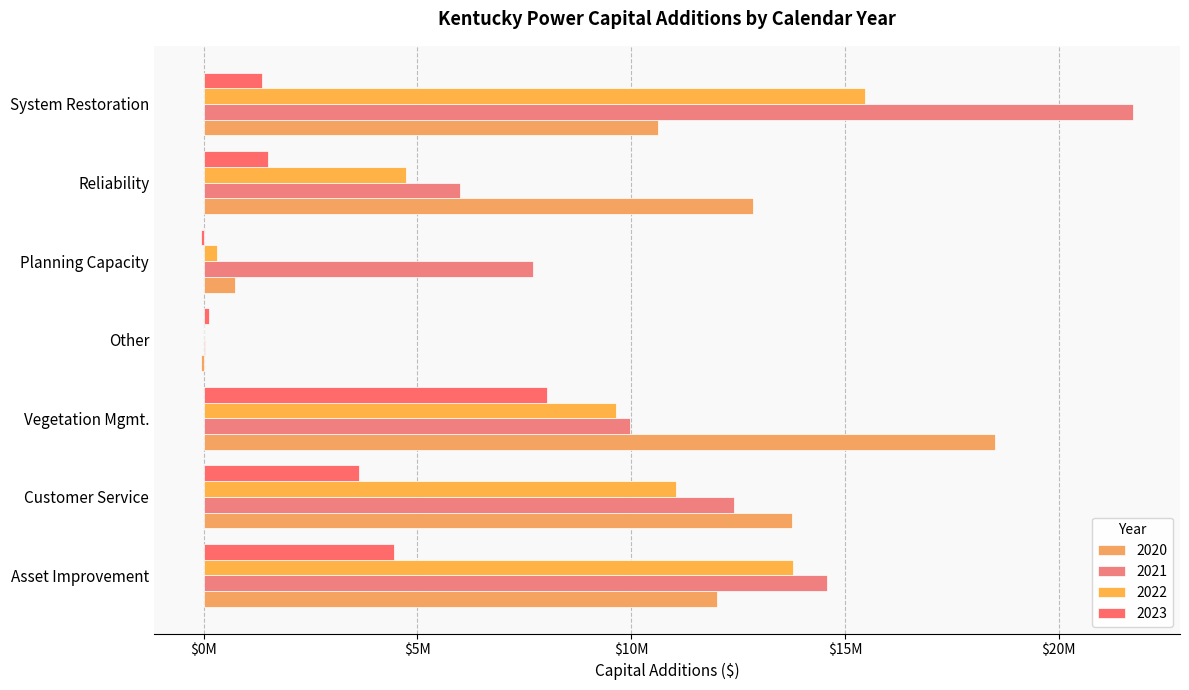

What is the difference between the 2022 values at Reliability and Customer Service?

6314748.0